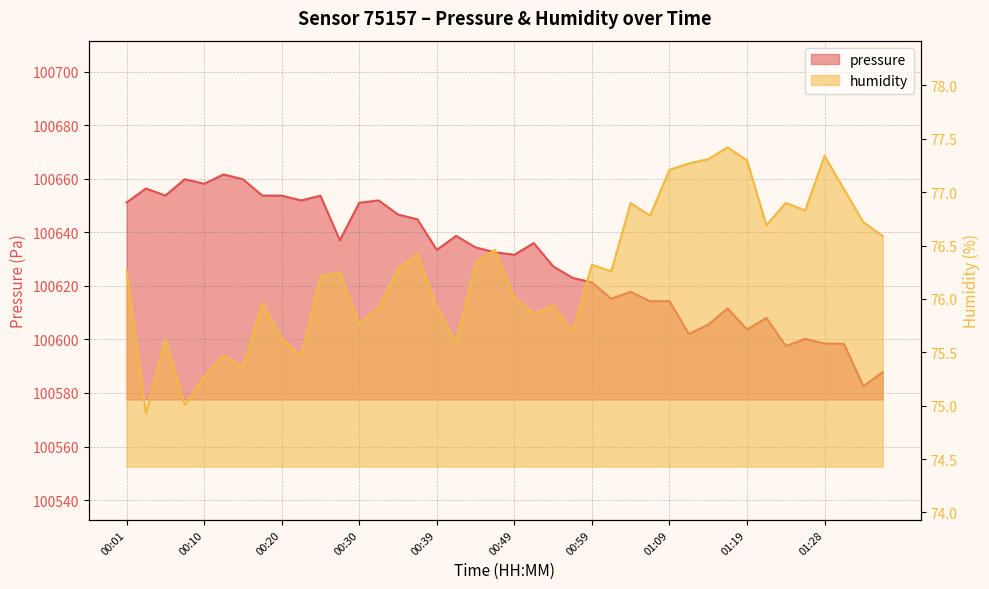

List the series in order of their overall mean, lowest first.

humidity, pressure